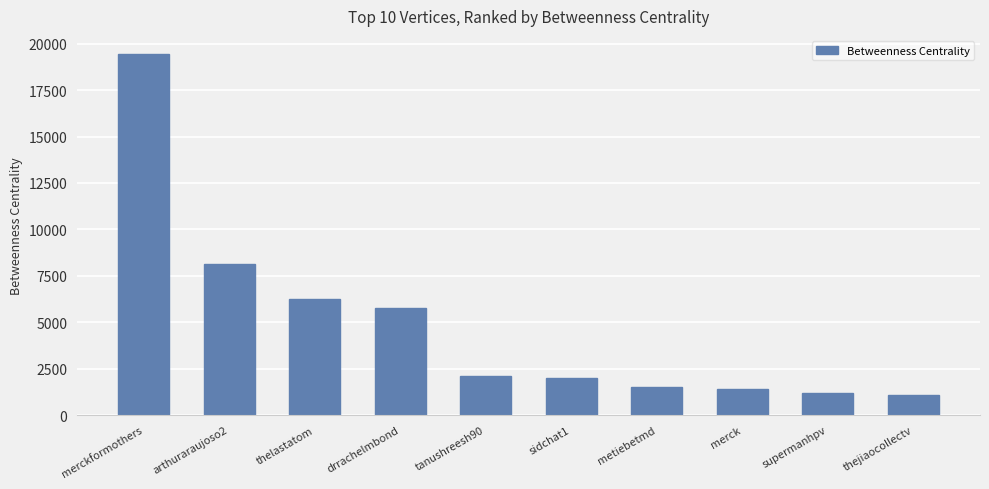

What is the label of the 8th bar from the right?

thelastatom